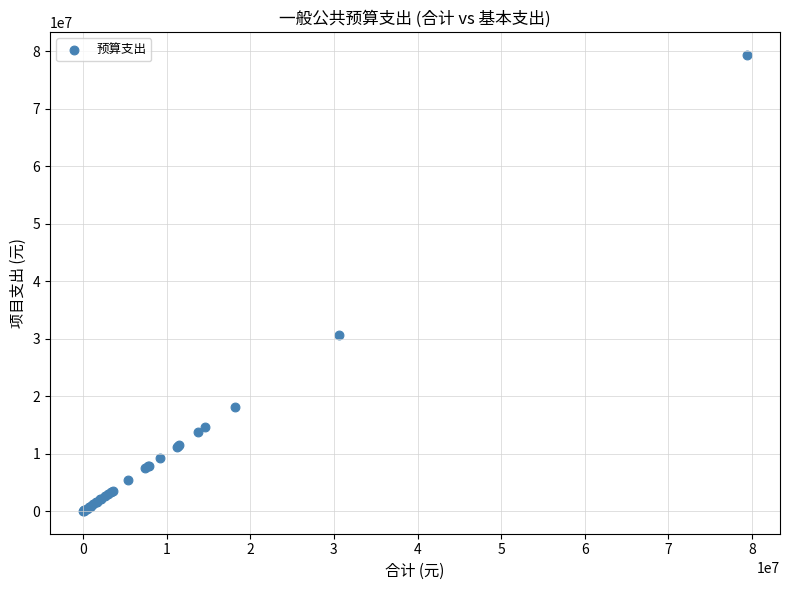

What Y value in the scatter plot is closest to 39701764?

30585986.5